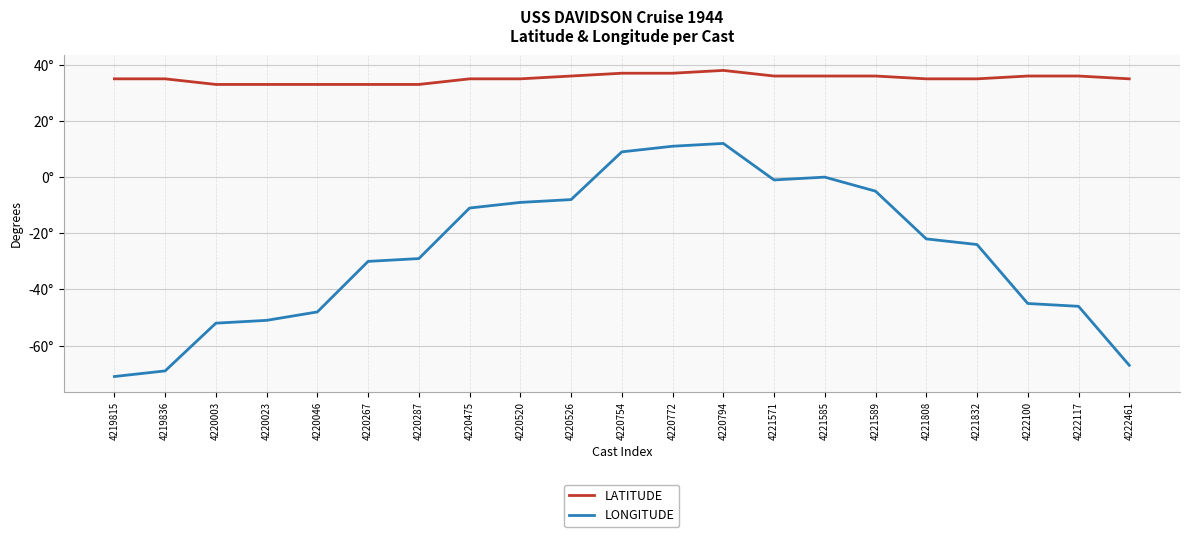

Is the value of LATITUDE at 4220526 greater than the value of LONGITUDE at 4219815?

Yes